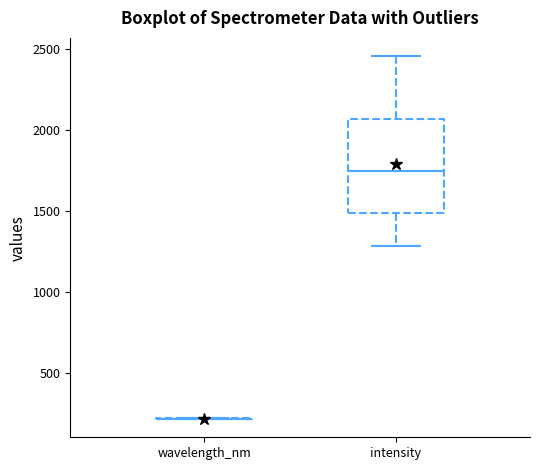

Reading left to right, read every box against the y-axis: the position of its median line, the range the box covers, and the ends of its whiskers. The values are not printed on the chart, so give them approximately, as read against the axis.

wavelength_nm: box collapsed to a line at 200, whiskers 200 to 200
intensity: median 1750, box 1500 to 2050, whiskers 1300 to 2450